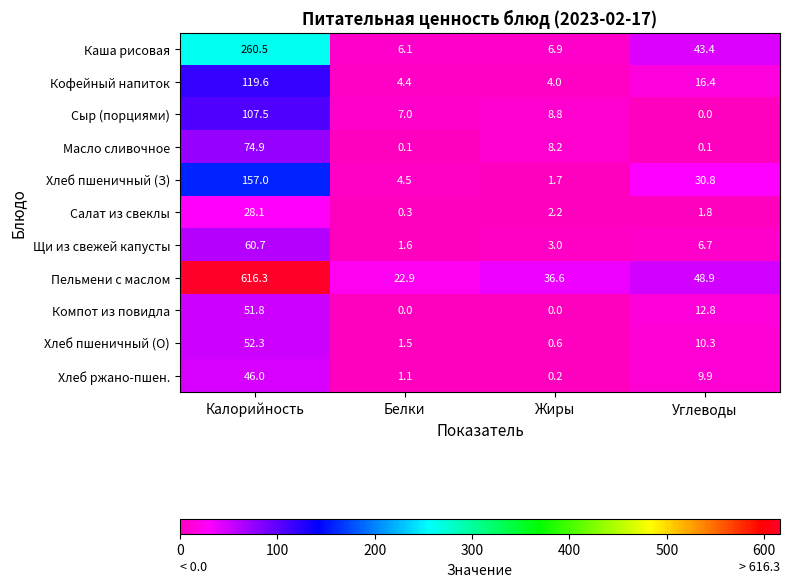

What is the difference between the Компот из повидла values at Калорийность and Углеводы?

39.0